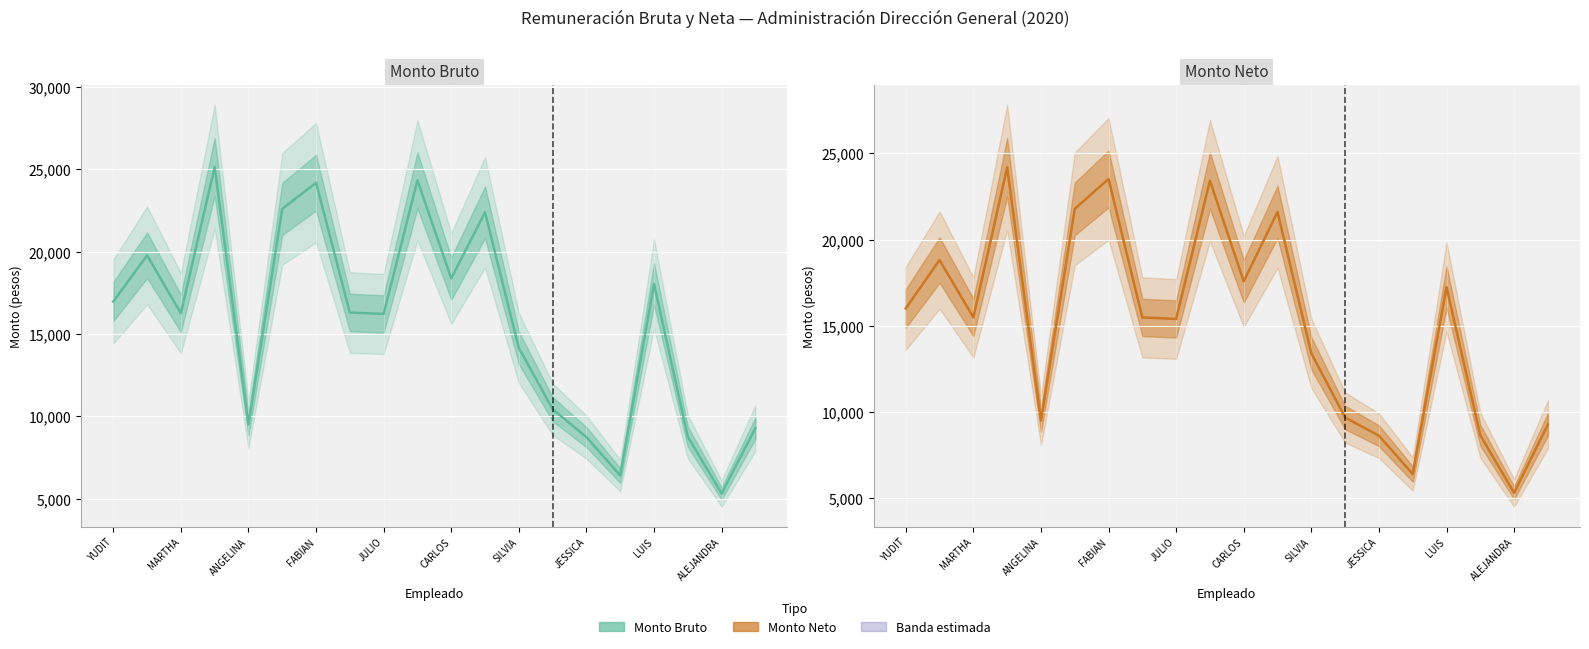

What value does the Monto Neto series have at 13?

9692.7